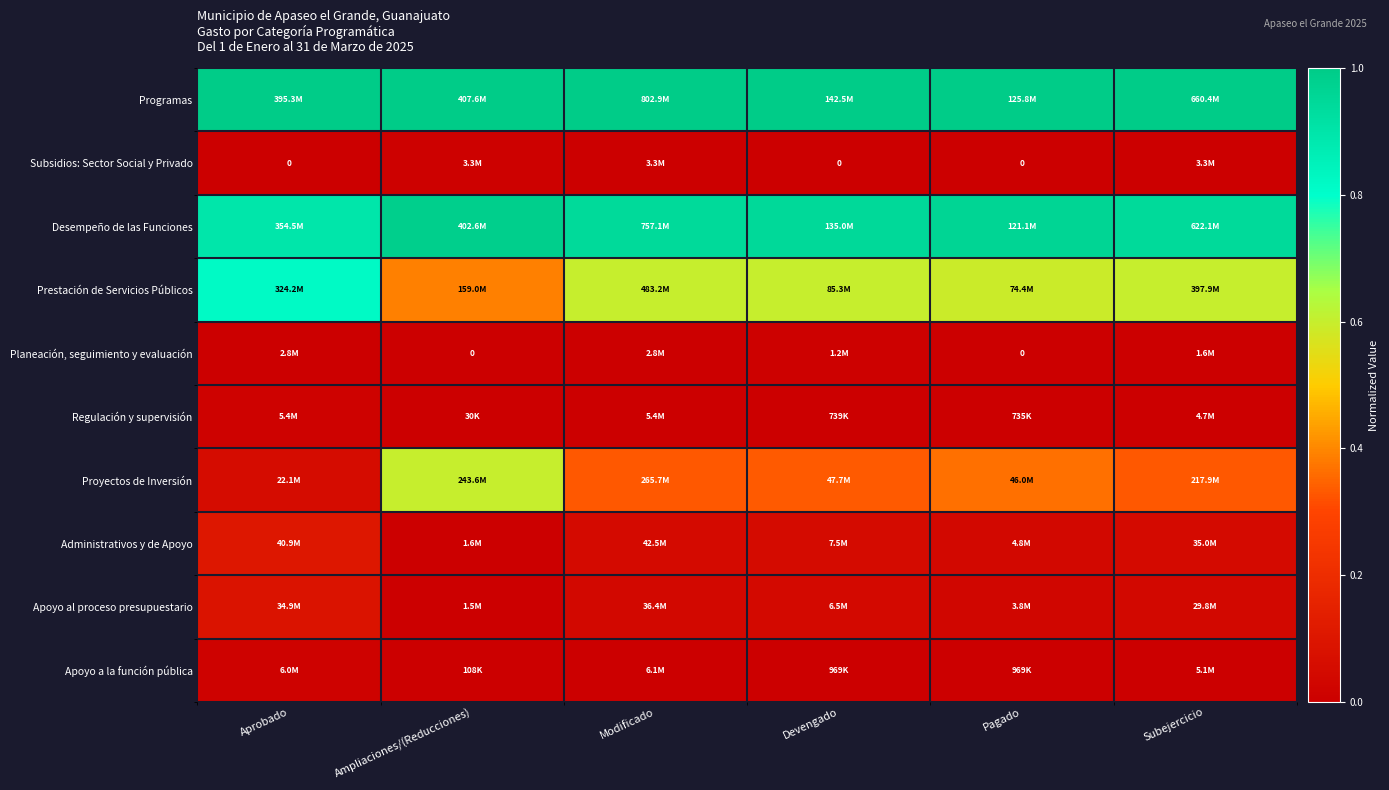

Rank the series at Ampliaciones/(Reducciones) from lowest to highest value.

Planeación, seguimiento y evaluación, Regulación y supervisión, Apoyo a la función pública, Apoyo al proceso presupuestario, Administrativos y de Apoyo, Subsidios: Sector Social y Privado, Prestación de Servicios Públicos, Proyectos de Inversión, Desempeño de las Funciones, Programas